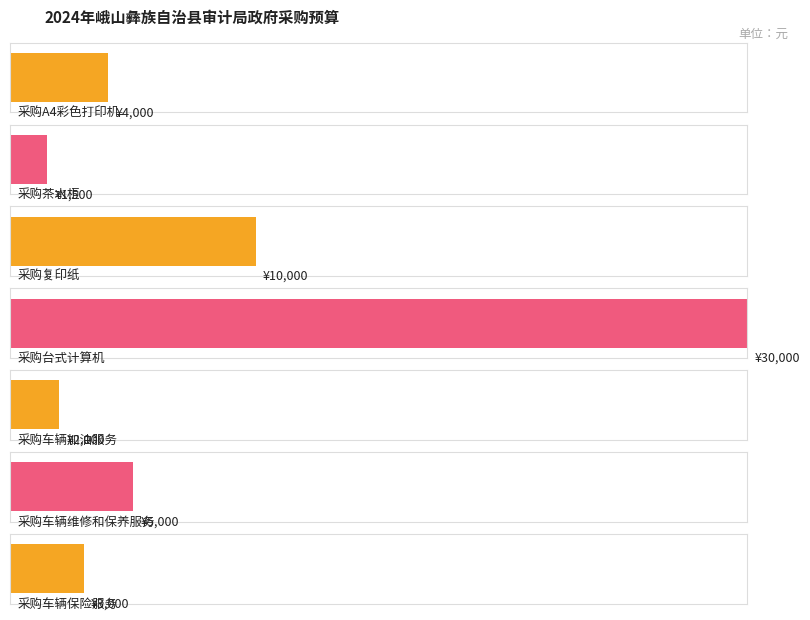

Reading left to right, transcribe all the data shown in this chart.

4000	1500	10000	30000	2000	5000	3000